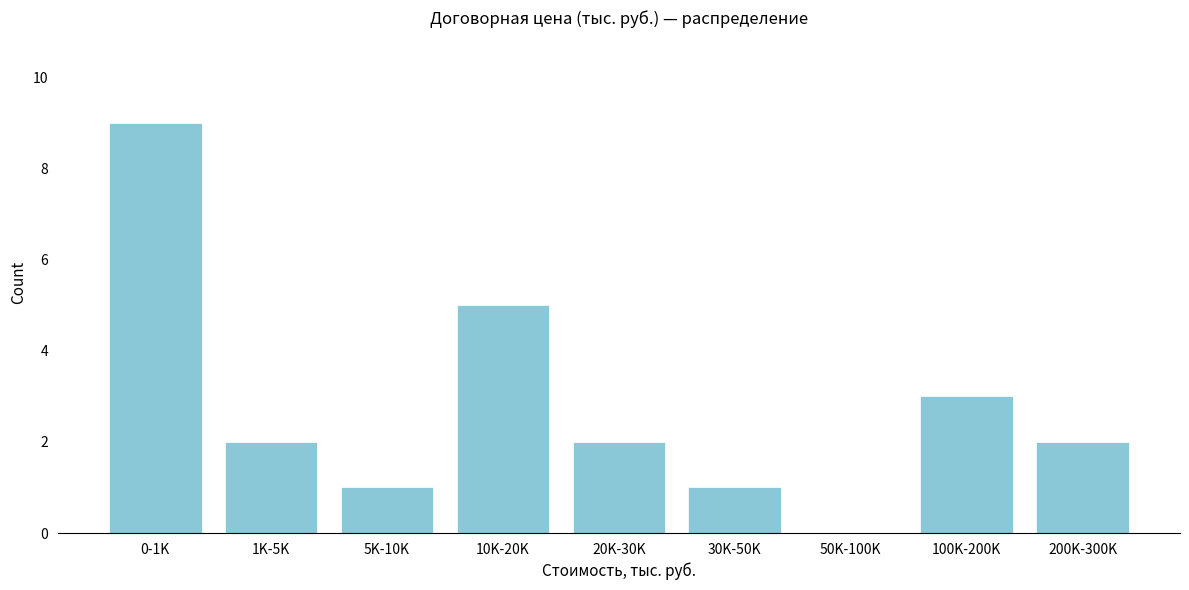

Reading left to right, extract all data points from this chart.

0-1K=9	1K-5K=2	5K-10K=1	10K-20K=5	20K-30K=2	30K-50K=1	50K-100K=0	100K-200K=3	200K-300K=2